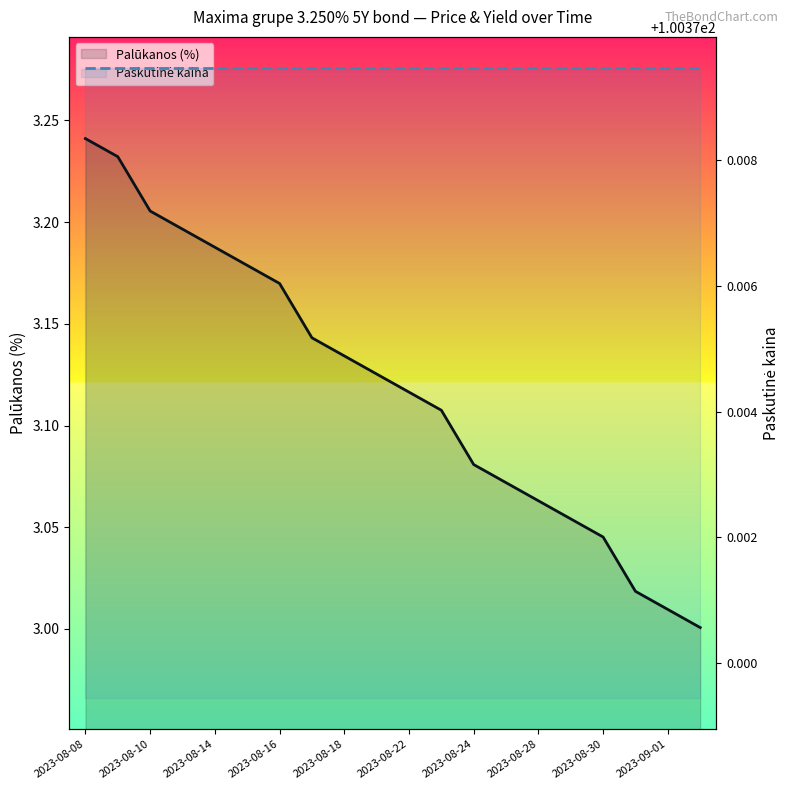

What are all the series names shown in the legend?

Palūkanos (%), Paskutinė kaina